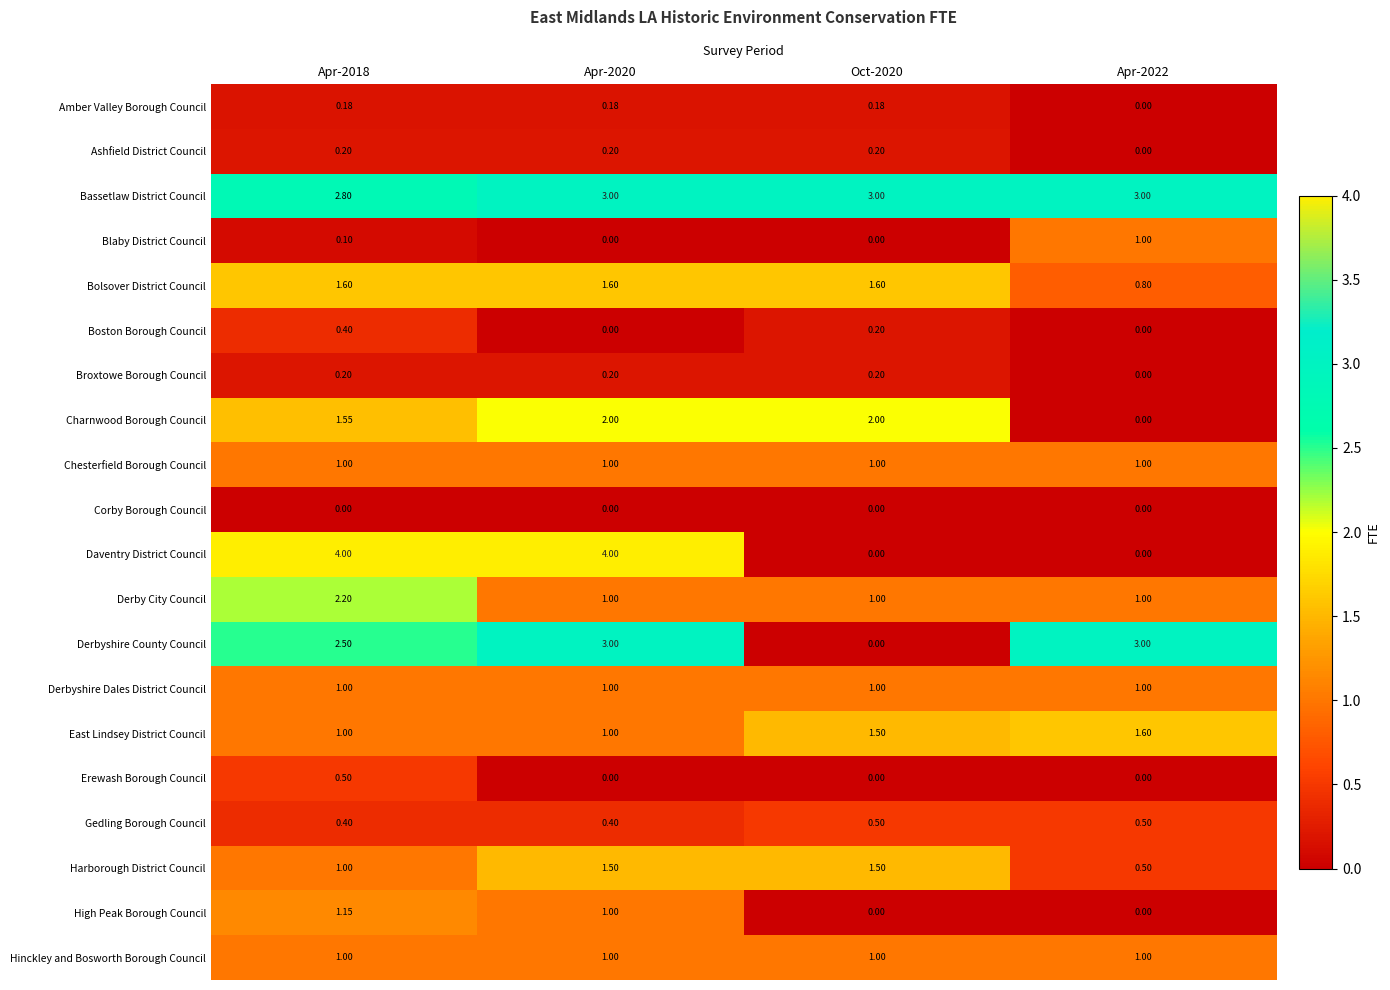

Between Apr-2020 and Apr-2022, which series saw the biggest shift?

Daventry District Council